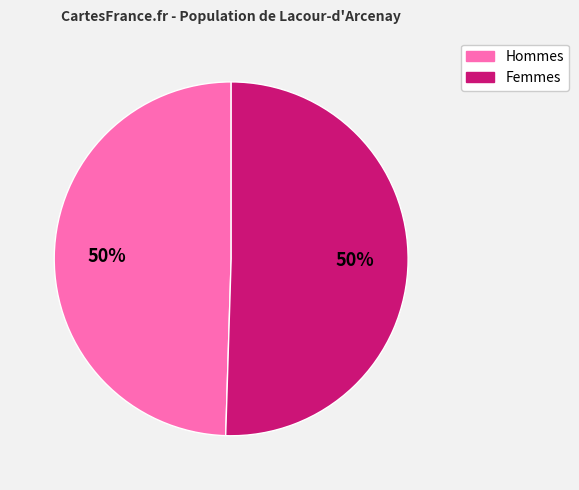

Do Hommes and Femmes together represent more than half of the pie?

Yes